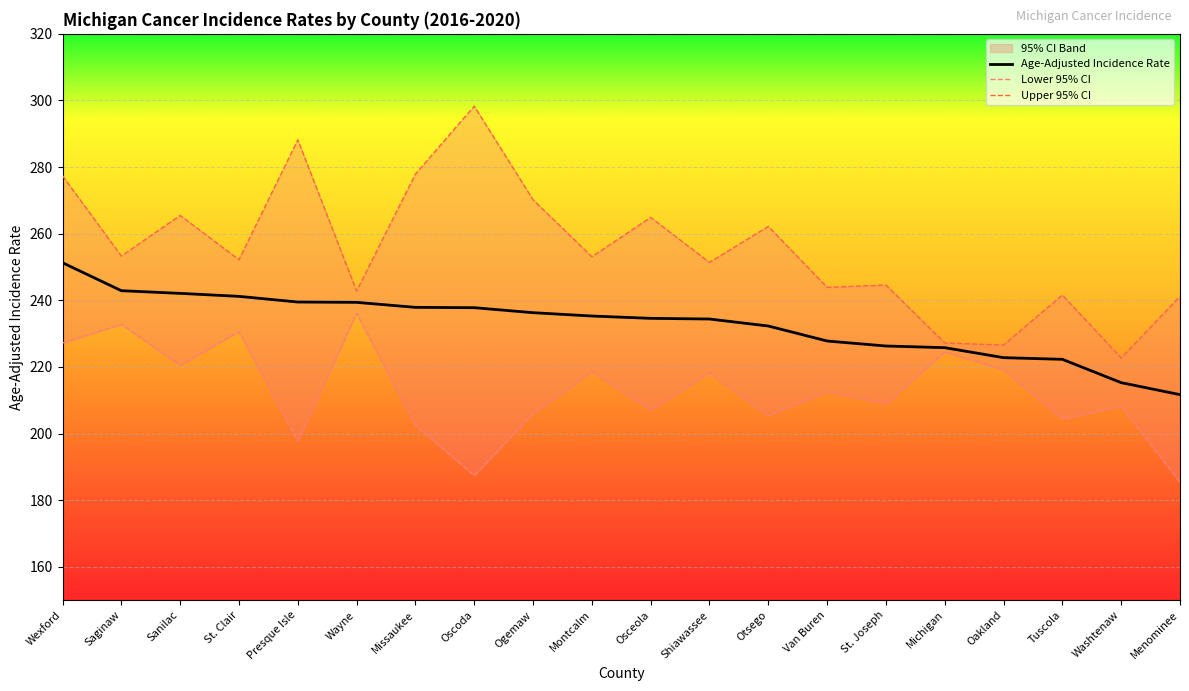

Reading left to right, list all the values displayed in this chart.

Age-Adjusted Incidence Rate: 251.3	242.9	242.1	241.2	239.5	239.4	237.9	237.8	236.3	235.3	234.6	234.4	232.3	227.8	226.3	225.8	222.8	222.3	215.3	211.7
Lower 95% CI: 227.2	232.8	220.5	230.6	197.8	236.1	202.5	187.4	206.0	218.6	207.1	218.3	205.3	212.6	209.0	224.5	219.2	204.4	208.2	185.4
Upper 95% CI: 277.4	253.3	265.5	252.2	288.2	242.8	277.9	298.3	270.2	253.1	264.9	251.4	262.2	243.9	244.6	227.2	226.6	241.6	222.7	241.2